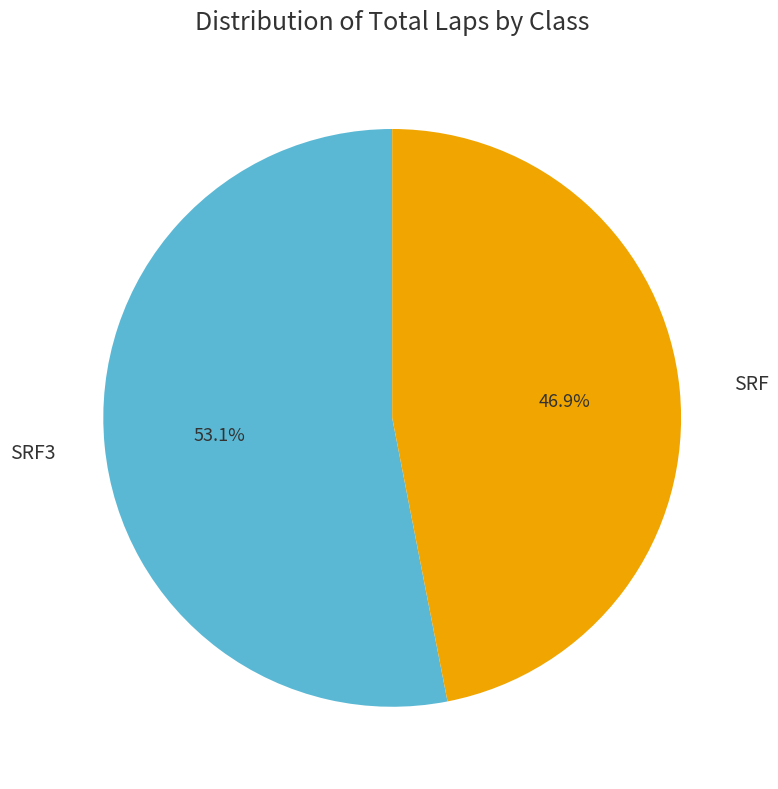

What percentage is NOT represented by SRF?

53.1%